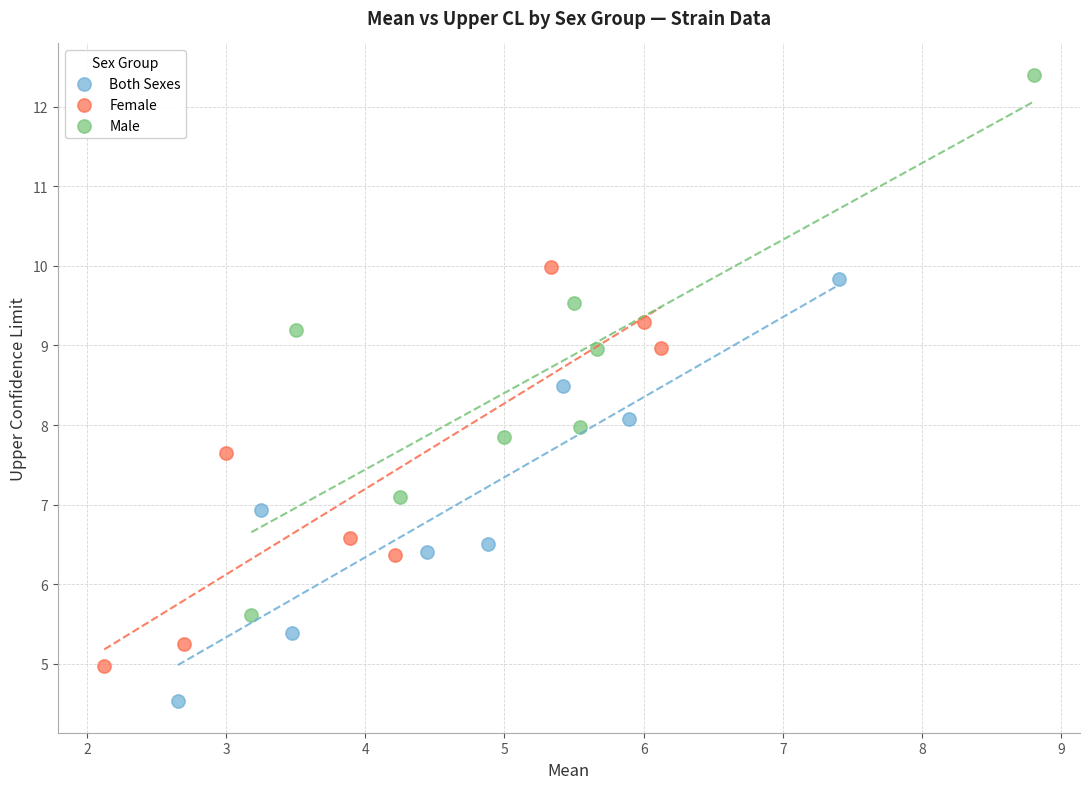

Which series contains the lowest Y value?

Both Sexes